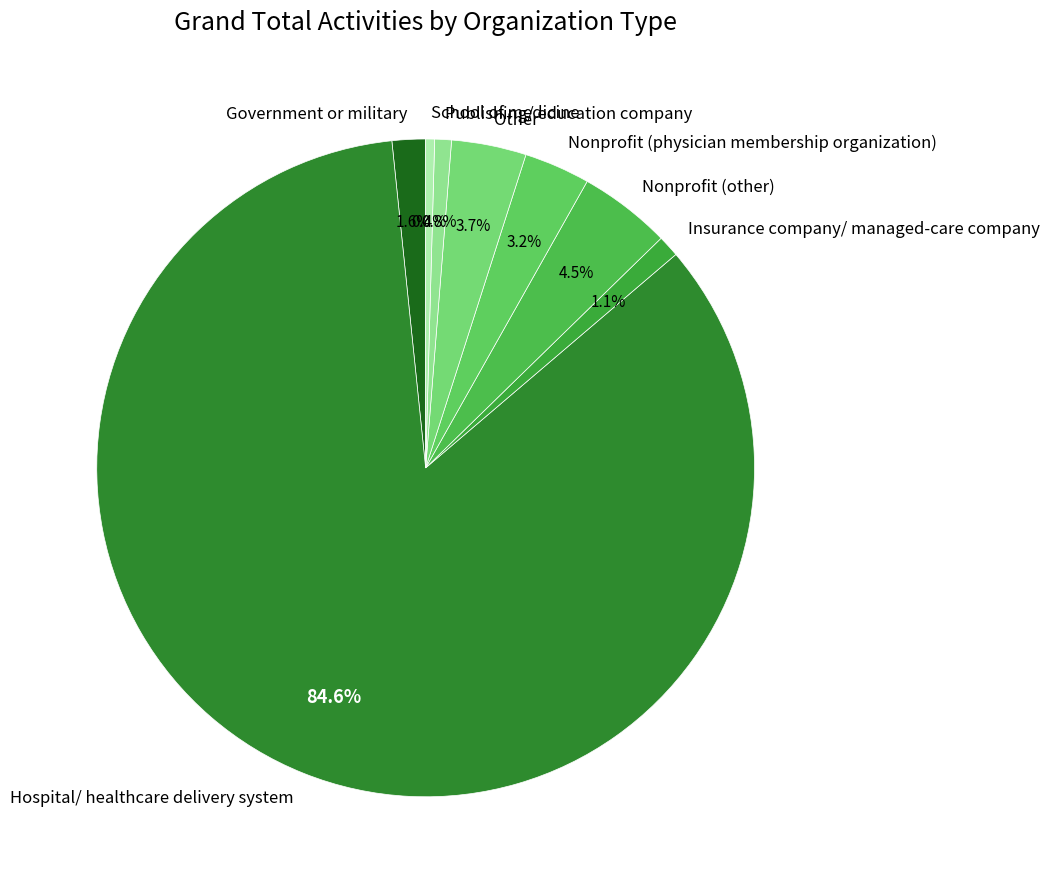

Is School of medicine the majority of the pie?

No